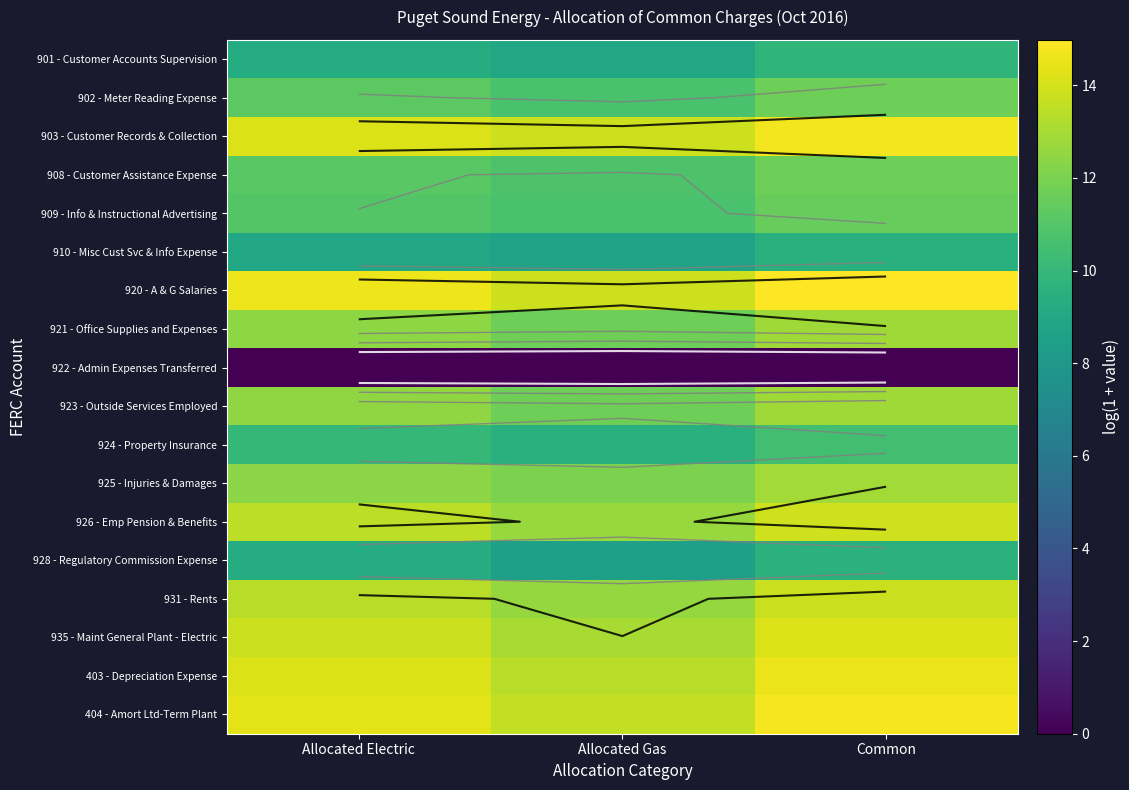

At Allocated Electric, list the series in order from smallest to largest.

922 - Admin Expenses Transferred, 910 - Misc Cust Svc & Info Expense, 901 - Customer Accounts Supervision, 928 - Regulatory Commission Expense, 924 - Property Insurance, 909 - Info & Instructional Advertising, 908 - Customer Assistance Expense, 902 - Meter Reading Expense, 925 - Injuries & Damages, 921 - Office Supplies and Expenses, 923 - Outside Services Employed, 931 - Rents, 926 - Emp Pension & Benefits, 935 - Maint General Plant - Electric, 403 - Depreciation Expense, 903 - Customer Records & Collection, 404 - Amort Ltd-Term Plant, 920 - A & G Salaries